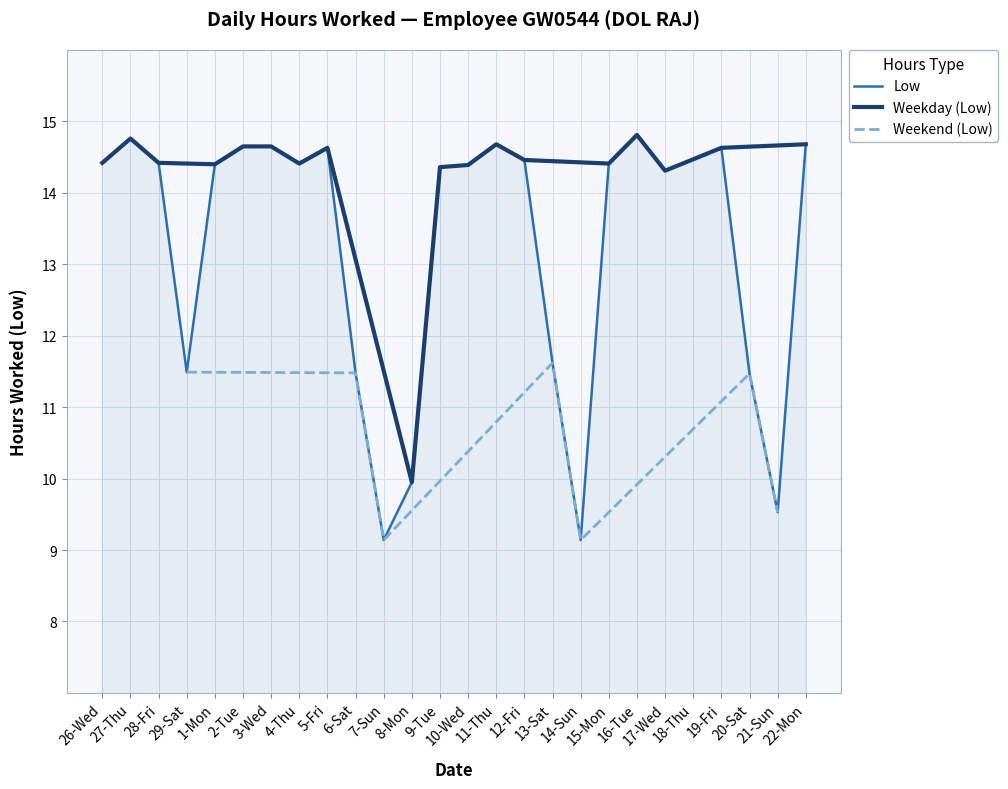

How many data points does each series have?

26